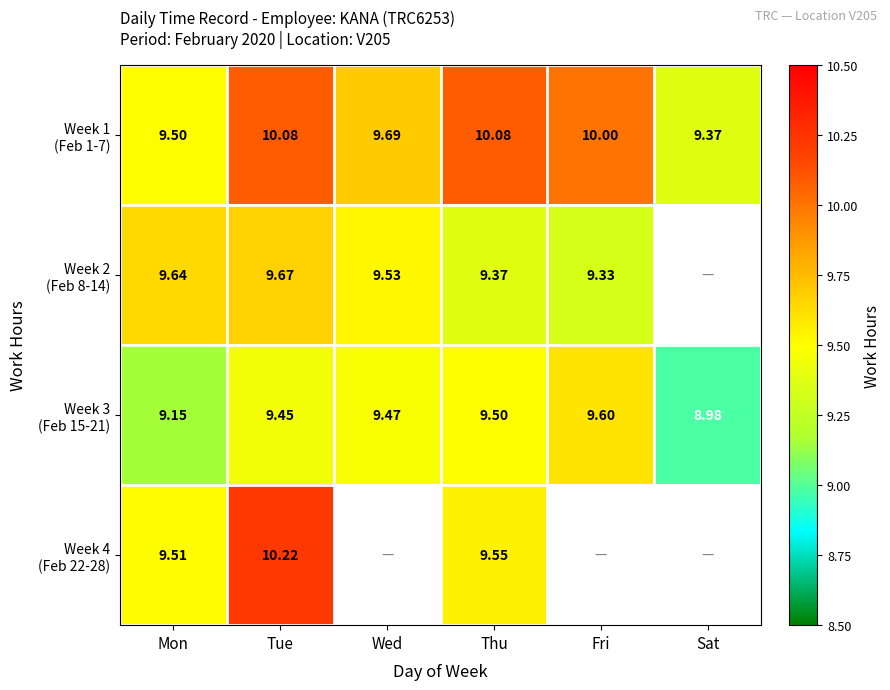

What is the sum of the Week 2 (Feb 8-14) values at Mon and Wed?

19.2